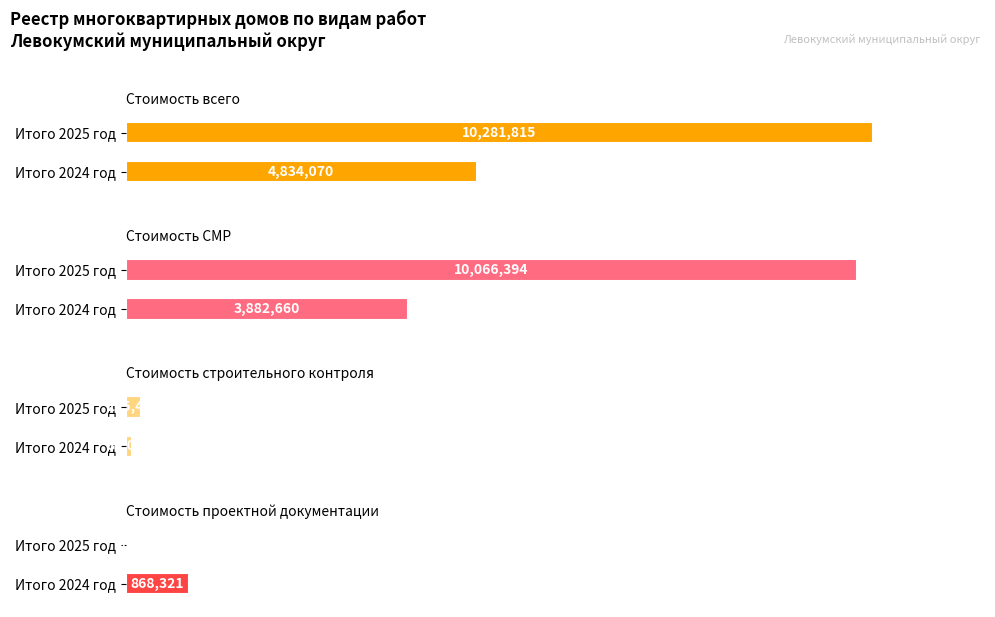

Which series has the largest range (max minus min)?

Стоимость СМР